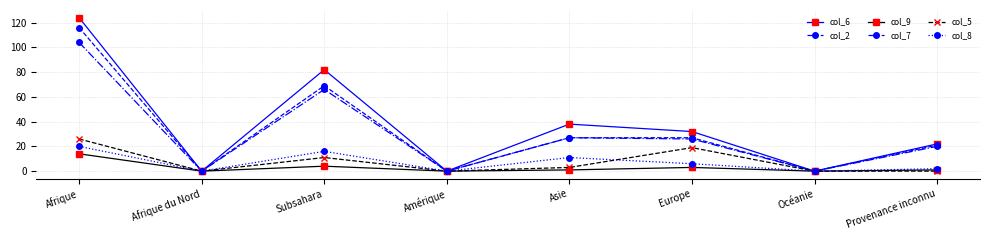

What position from the right is Europe?

3